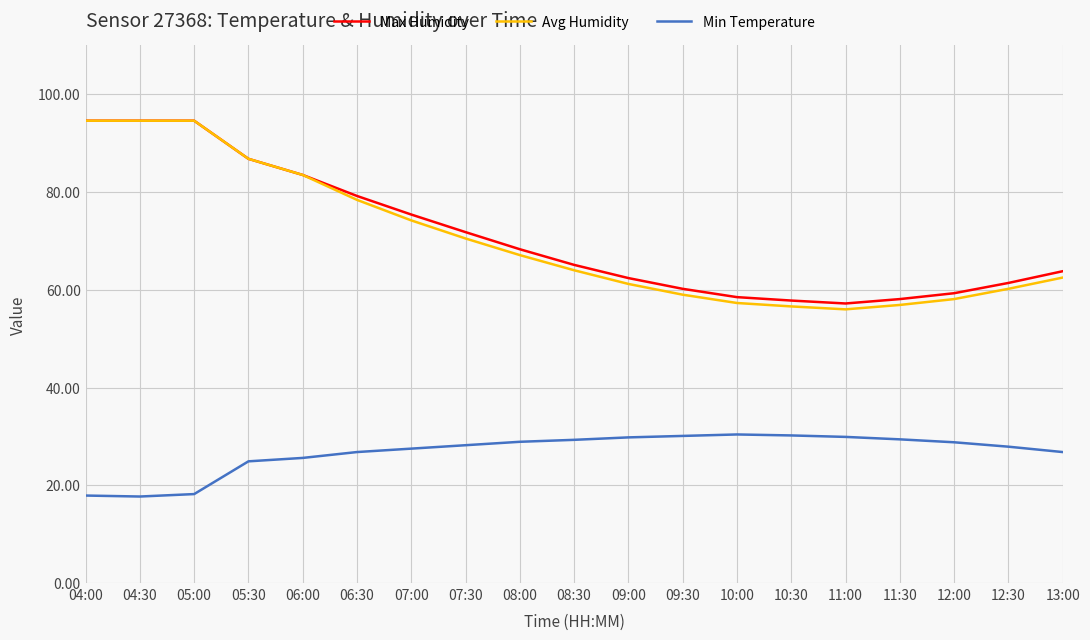

How many lines are shown in the chart?

3